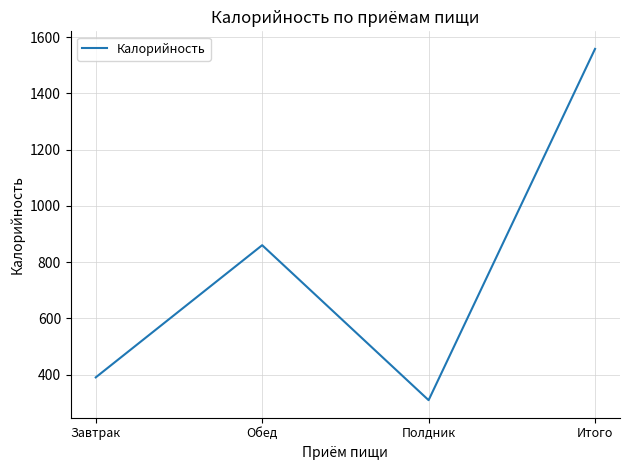

True or false: the data shows 1558 at Итого.

True